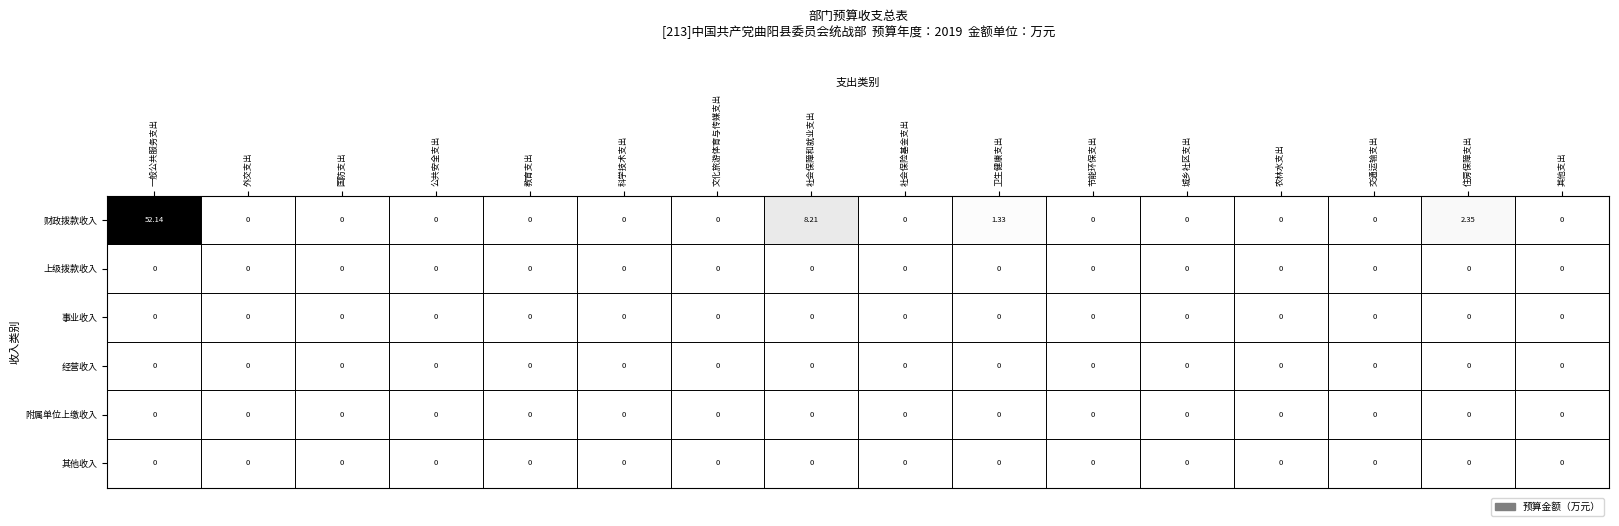

Which category has the highest value in the 财政拨款收入 series?

一般公共服务支出